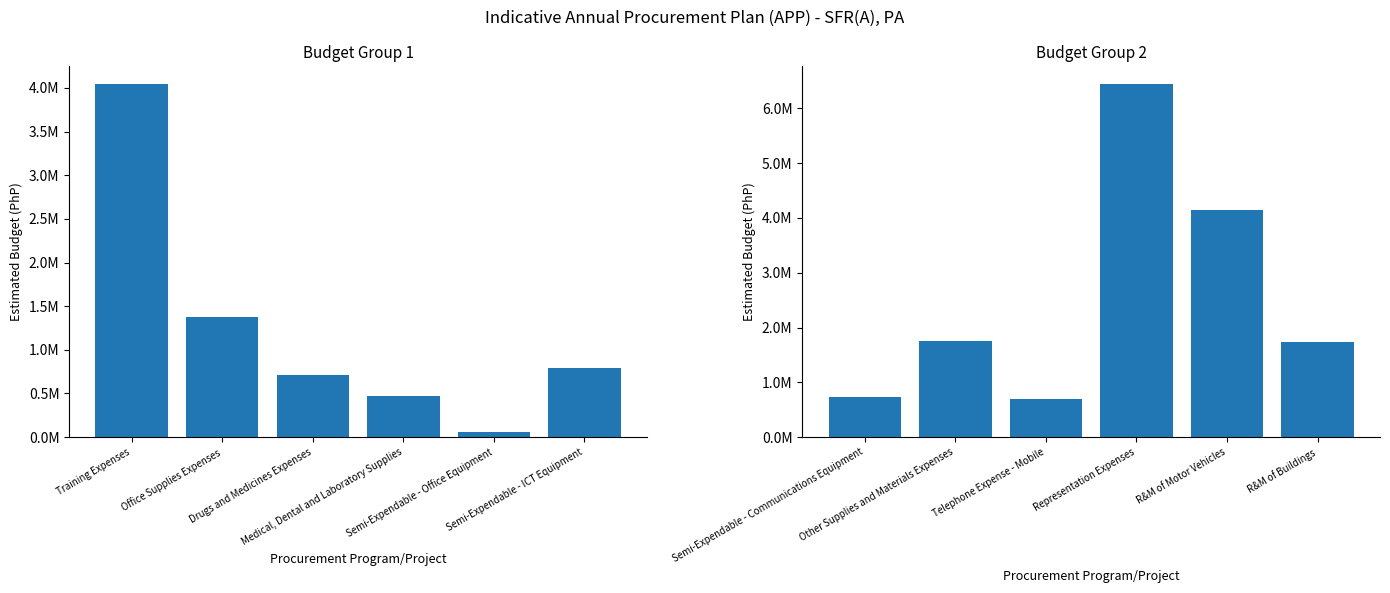

What is the value of the 3rd bar from the left?

692800